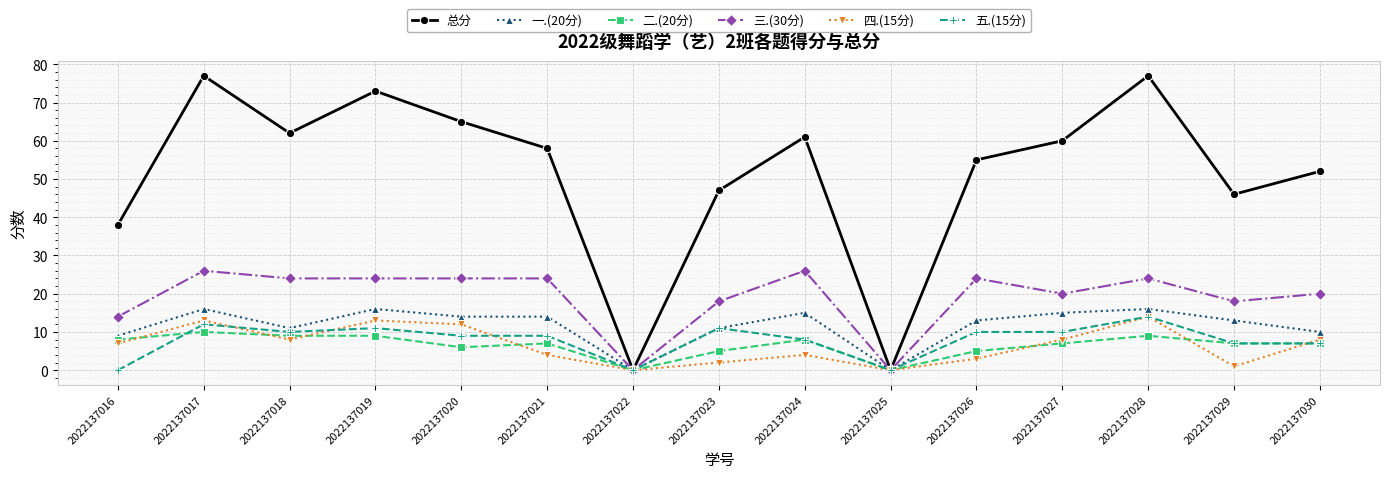

What are all the series names shown in the legend?

总分, 一.(20分), 二.(20分), 三.(30分), 四.(15分), 五.(15分)